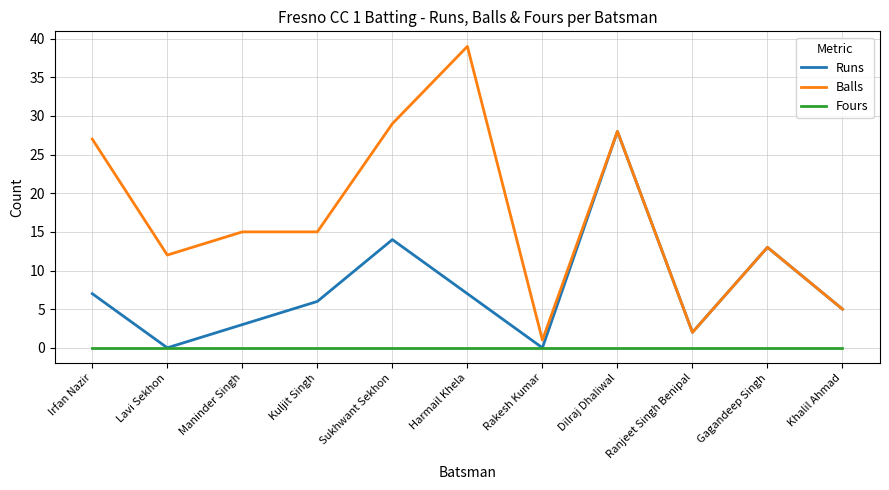

Reading right to left, what are all the values shown in this chart?

Runs: 5	13	2	28	0	7	14	6	3	0	7
Balls: 5	13	2	28	1	39	29	15	15	12	27
Fours: 0	0	0	0	0	0	0	0	0	0	0